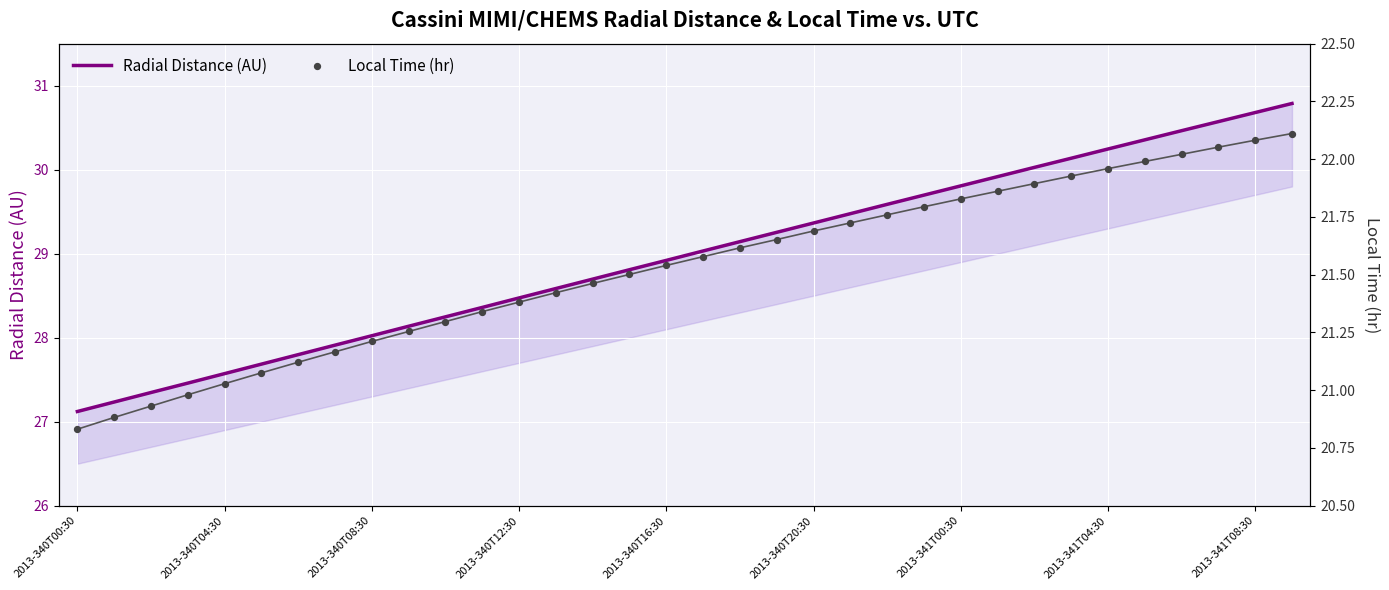

Which series has the largest total across all categories?

Radial Distance (AU)